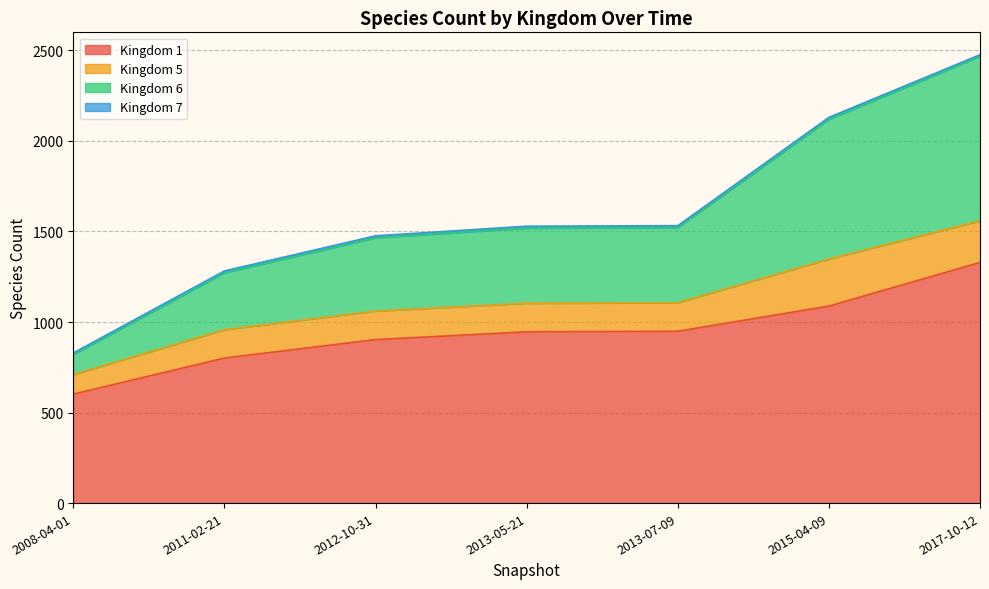

Which label corresponds to the largest value in the chart?

2017-10-12